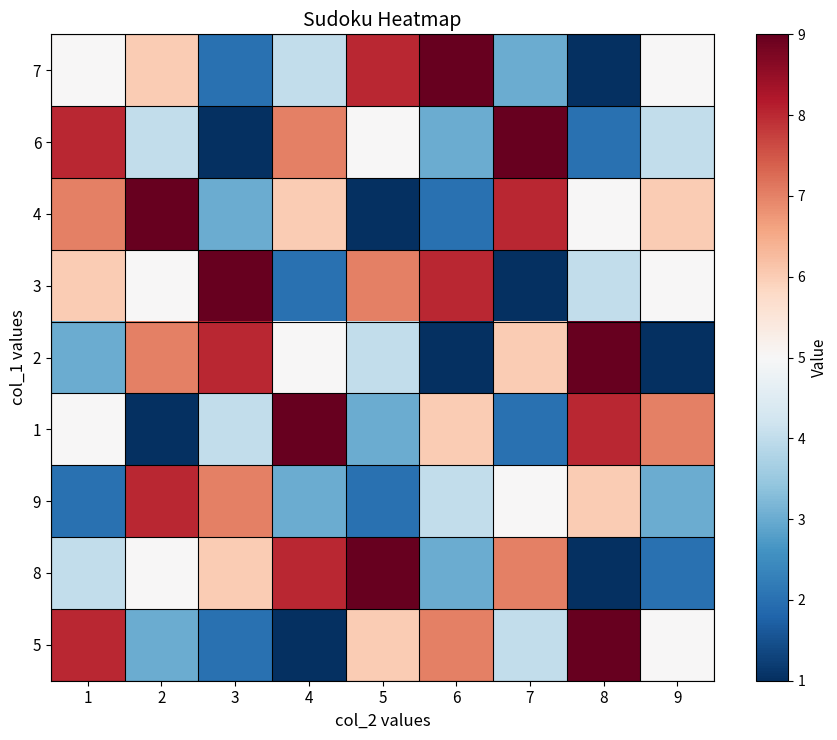

Reading right to left, extract all data points from this chart.

7: 9=5	8=1	7=3	6=9	5=8	4=4	3=2	2=6	1=5
6: 9=4	8=2	7=9	6=3	5=5	4=7	3=1	2=4	1=8
4: 9=6	8=5	7=8	6=2	5=1	4=6	3=3	2=9	1=7
3: 9=5	8=4	7=1	6=8	5=7	4=2	3=9	2=5	1=6
2: 9=1	8=9	7=6	6=1	5=4	4=5	3=8	2=7	1=3
1: 9=7	8=8	7=2	6=6	5=3	4=9	3=4	2=1	1=5
9: 9=3	8=6	7=5	6=4	5=2	4=3	3=7	2=8	1=2
8: 9=2	8=1	7=7	6=3	5=9	4=8	3=6	2=5	1=4
5: 9=5	8=9	7=4	6=7	5=6	4=1	3=2	2=3	1=8